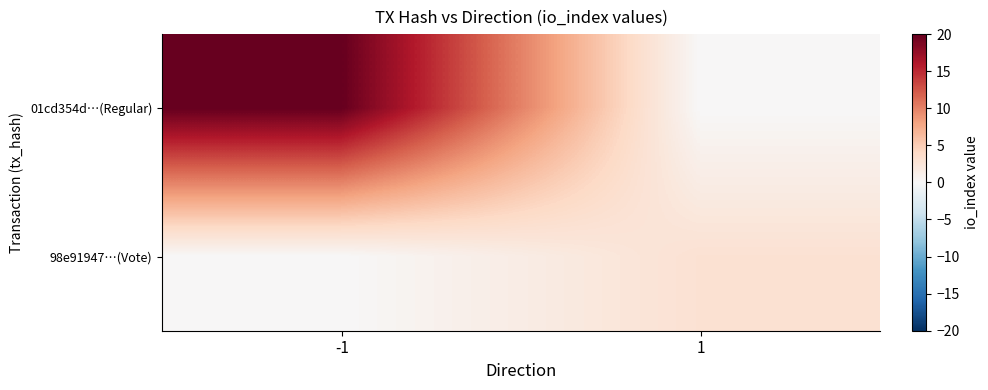

Reading left to right, transcribe all the data shown in this chart.

01cd354d…(Regular): -1=20	1=0
98e91947…(Vote): -1=0	1=3